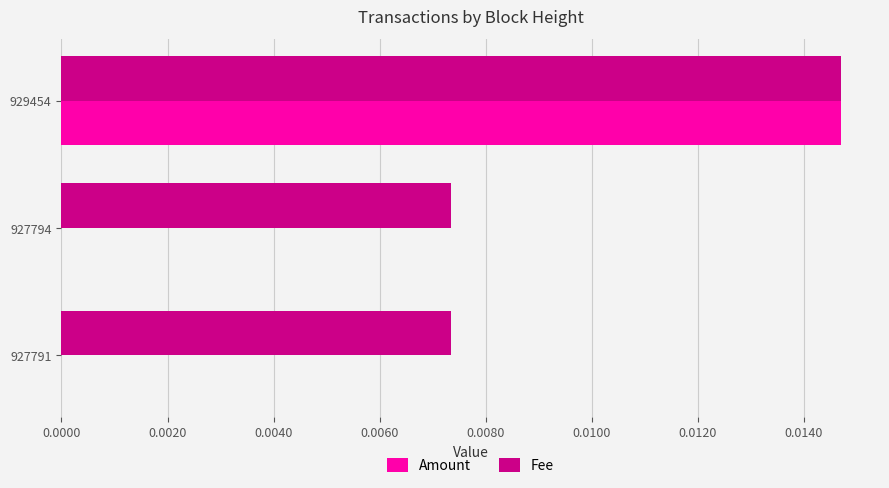

At which category is the sum across all series the highest?

929454